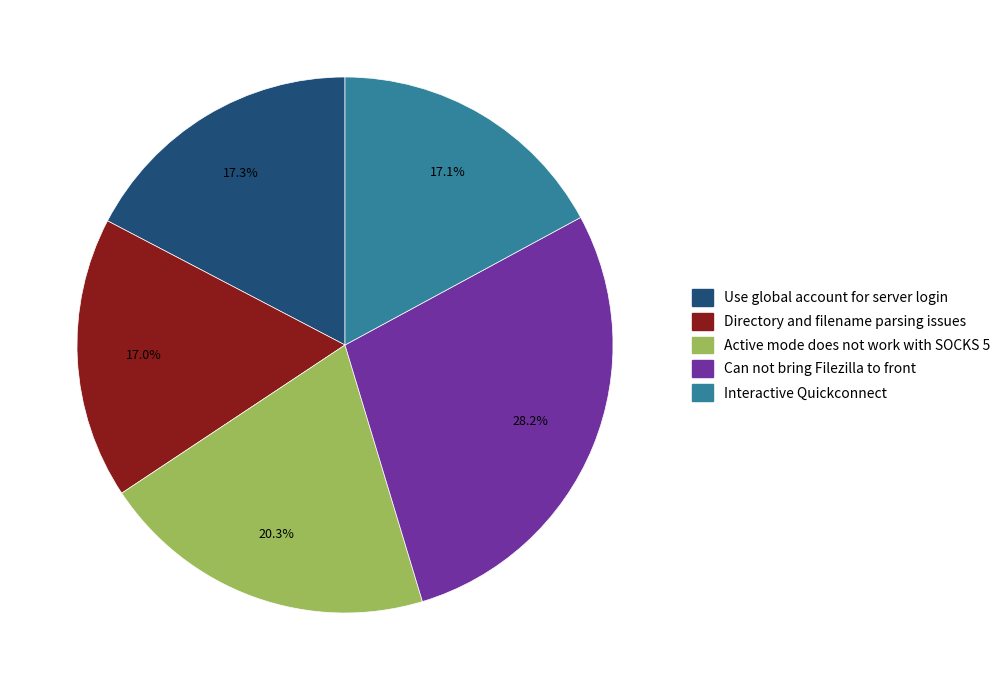

To the nearest percent, what is the difference between the Can not bring Filezilla to front and Directory and filename parsing issues slice percentages?

11%